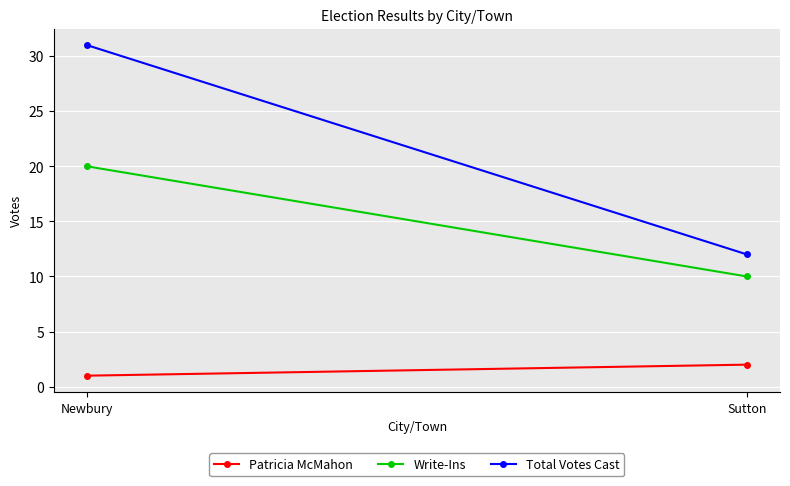

List the series in order of their peak value, lowest first.

Patricia McMahon, Write-Ins, Total Votes Cast